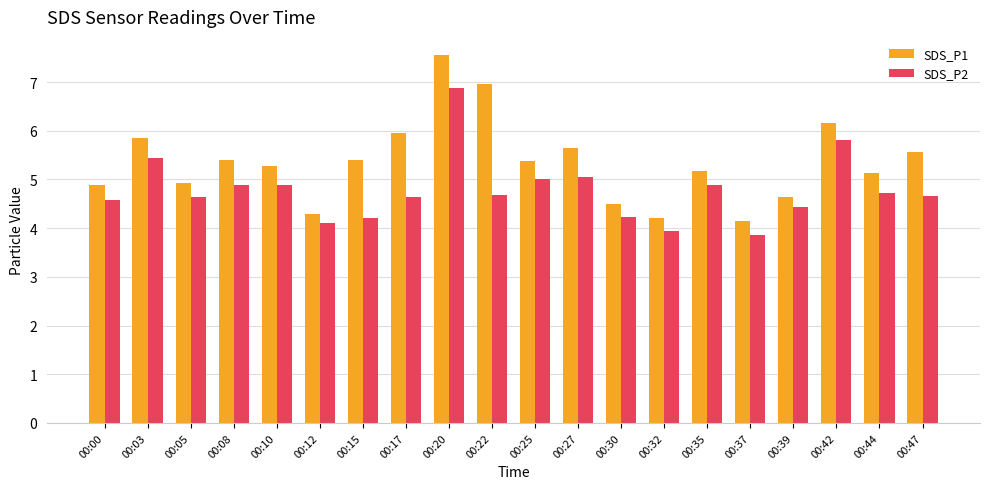

What is the value of the SDS_P2 bar at the 16th from the left?

3.9